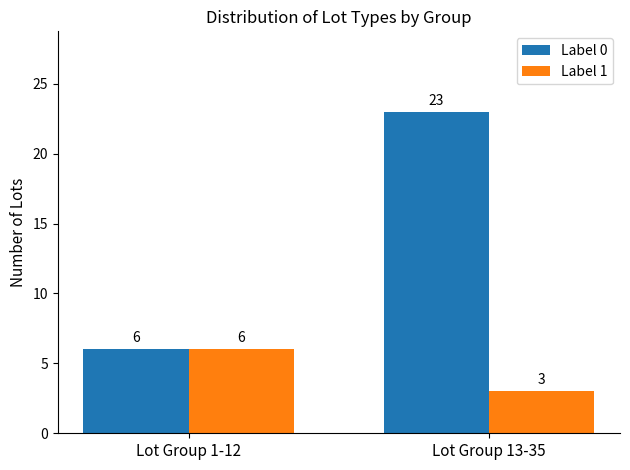

What are all the series names shown in the legend?

Label 0, Label 1